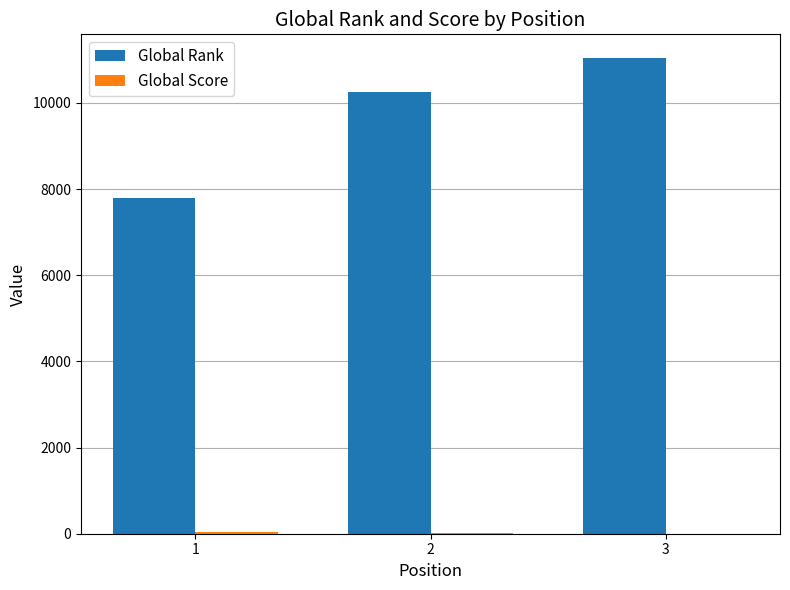

Which series changed the most between 1 and 3?

Global Rank